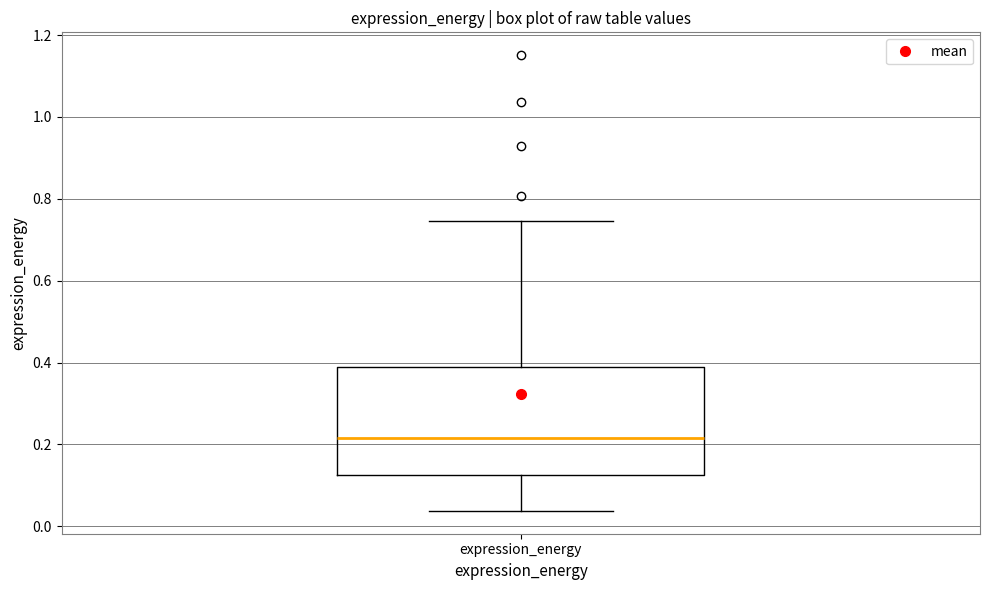

Read this box plot against the y-axis: the position of the median line, the range covered by the box, and the ends of both whiskers. The values are not printed on the chart, so give them approximately, as read against the axis.

median 0.22, box 0.12 to 0.38, whiskers 0.04 to 0.74